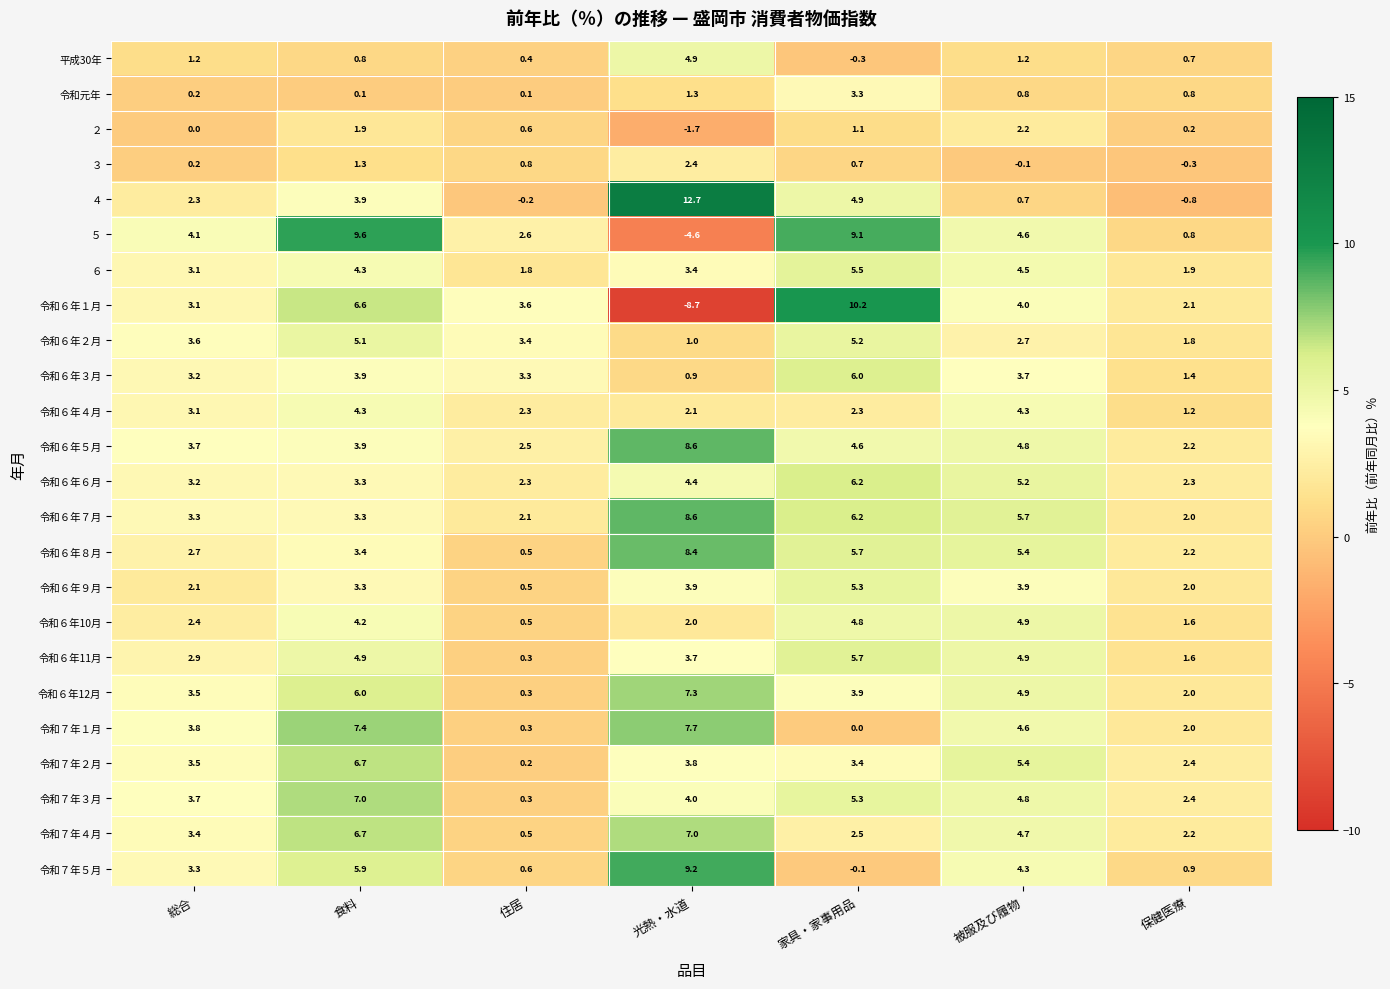

Which series has the widest spread of values?

令和６年１月